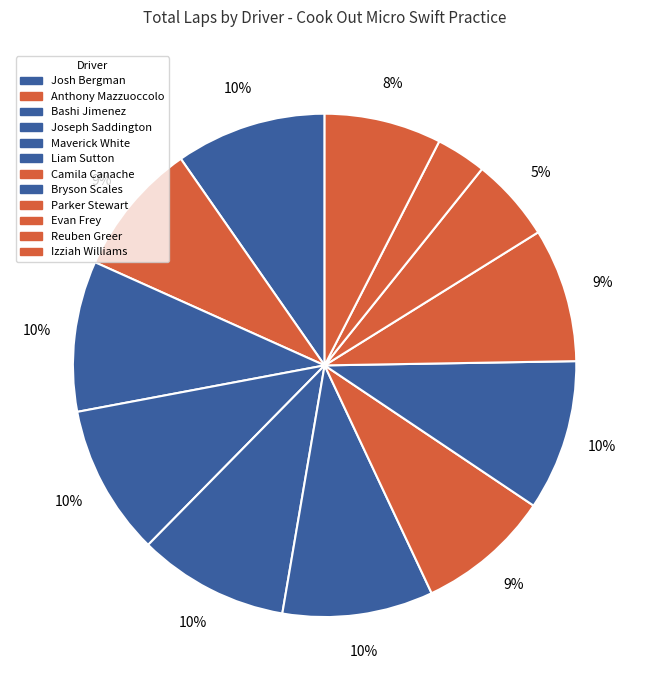

To the nearest percent, what portion does Evan Frey represent?

5%